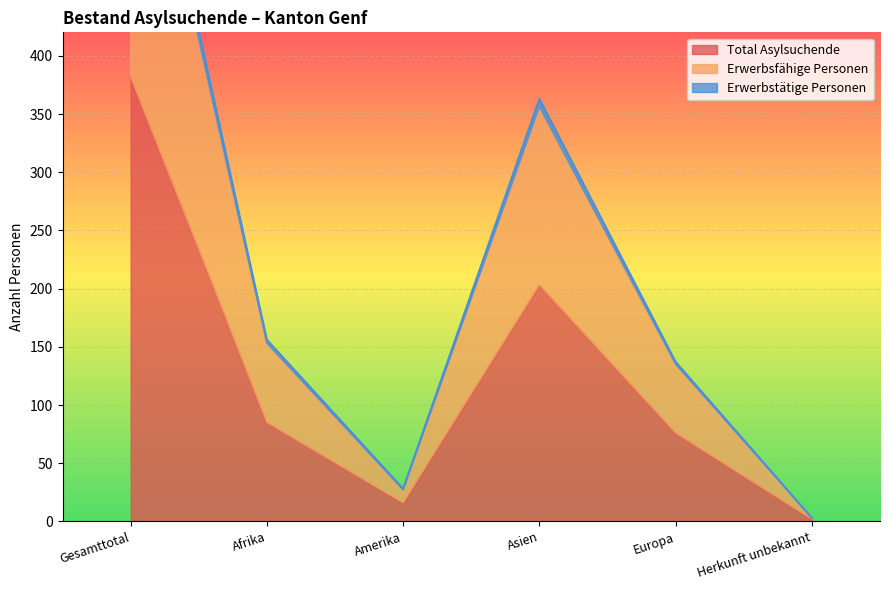

How many interior local peaks does the Total Asylsuchende series have?

1